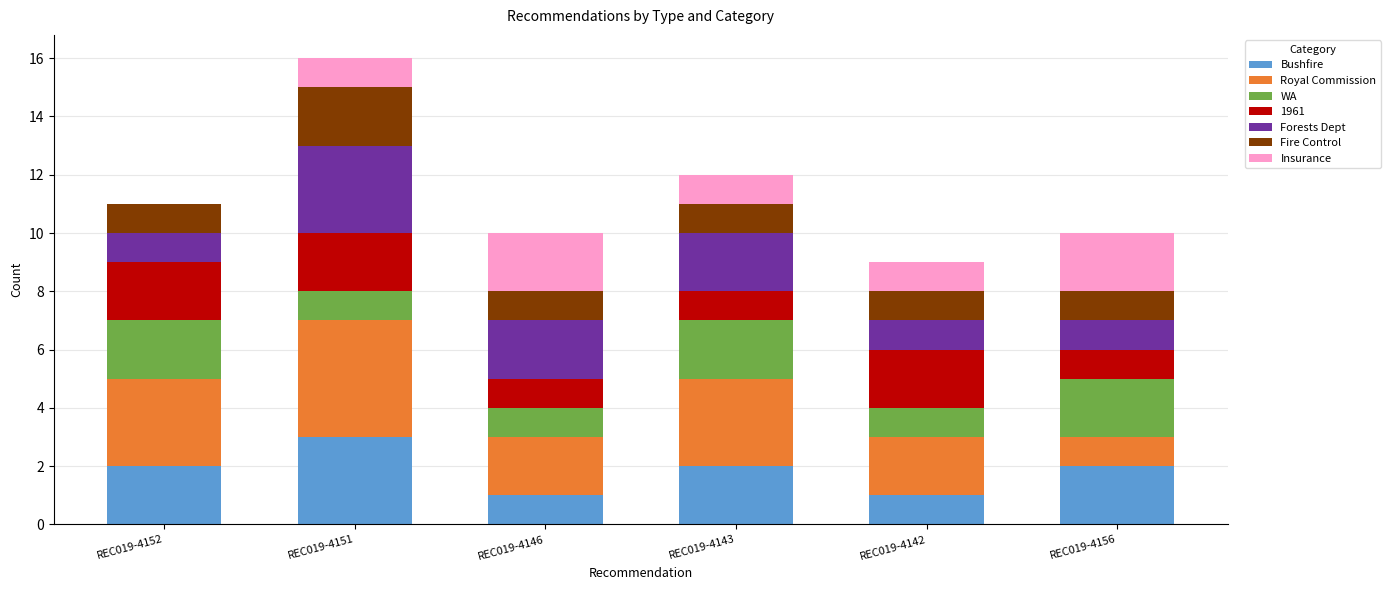

What is the maximum value for Bushfire?

3